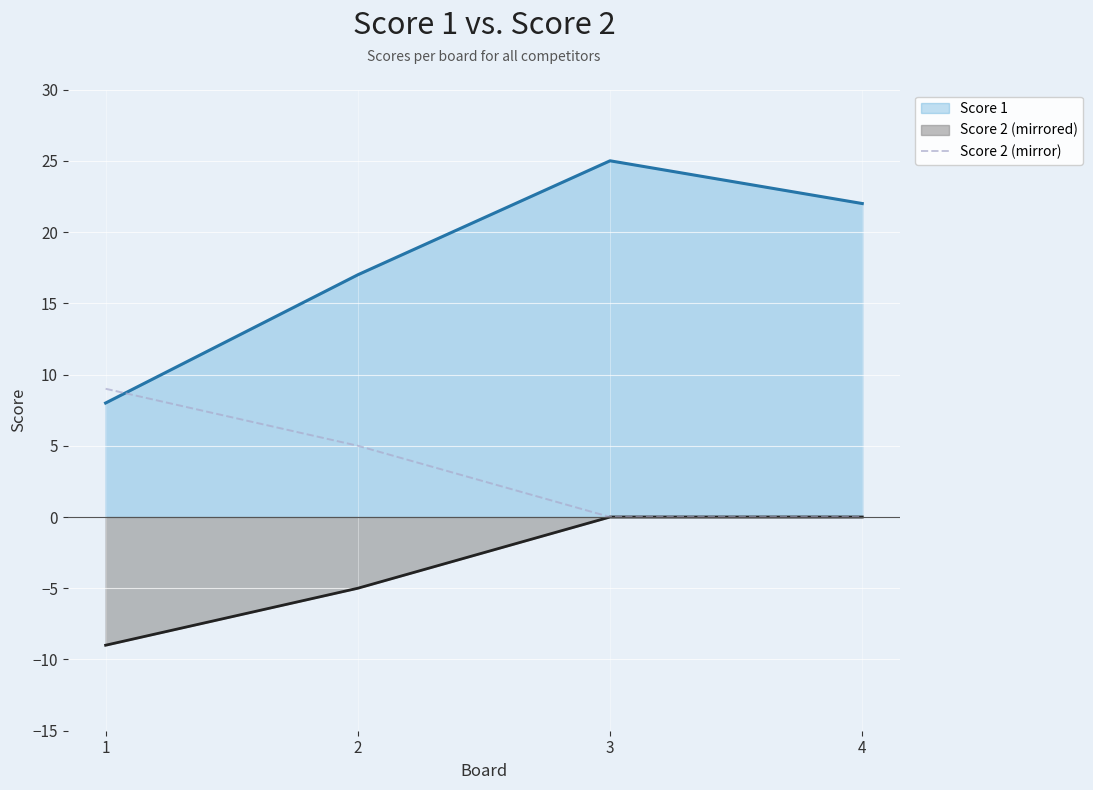

The value at 2 is 5. True or false?

True